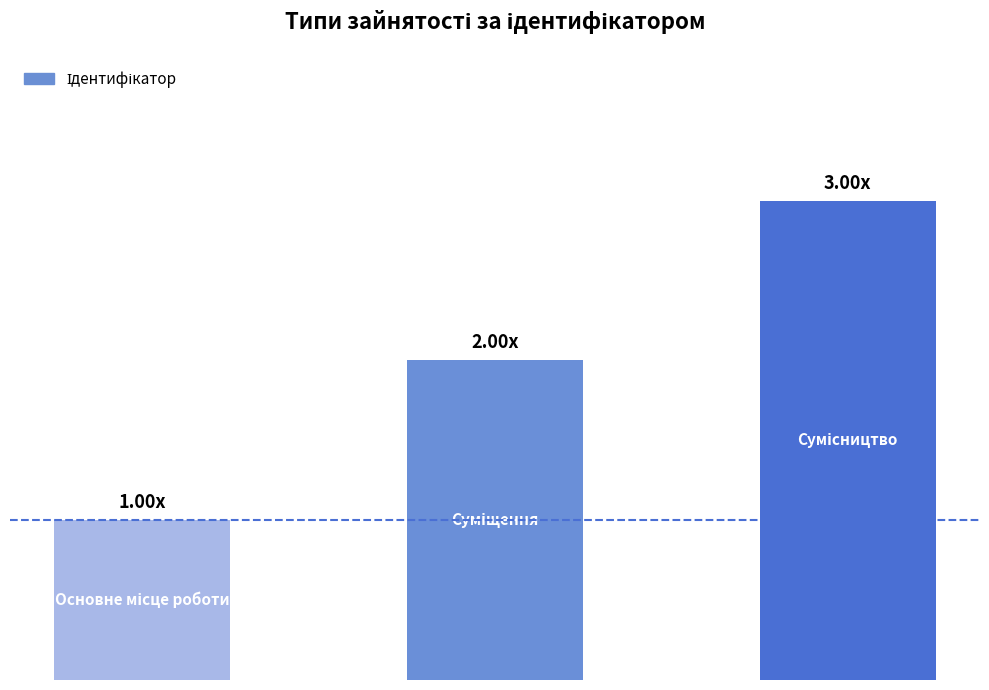

What is the smallest value displayed?

1